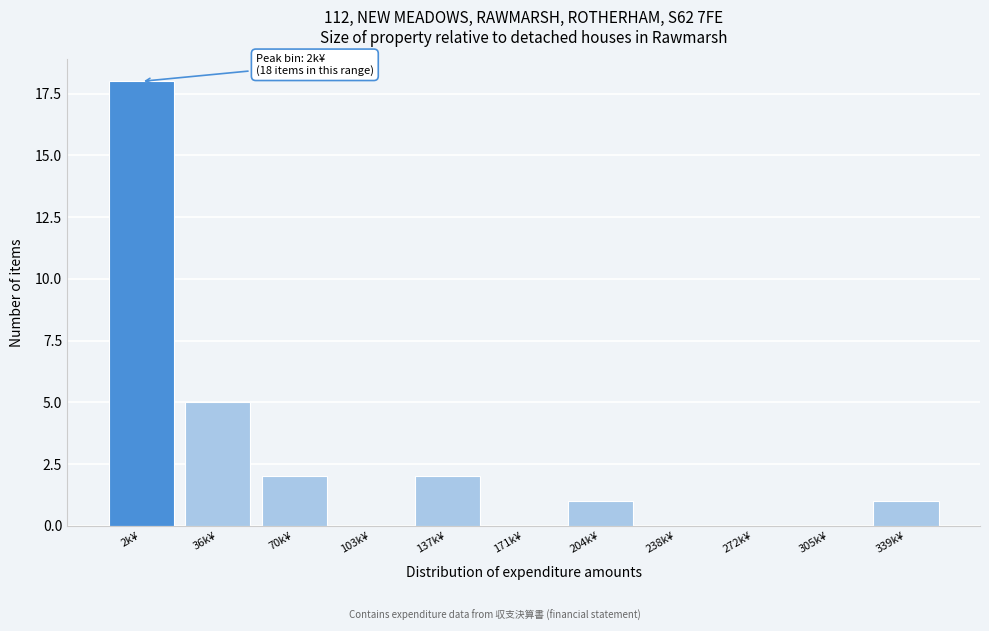

Reading left to right, extract all data points from this chart.

2k¥=18	36k¥=5	70k¥=2	103k¥=0	137k¥=2	171k¥=0	204k¥=1	238k¥=0	272k¥=0	305k¥=0	339k¥=1